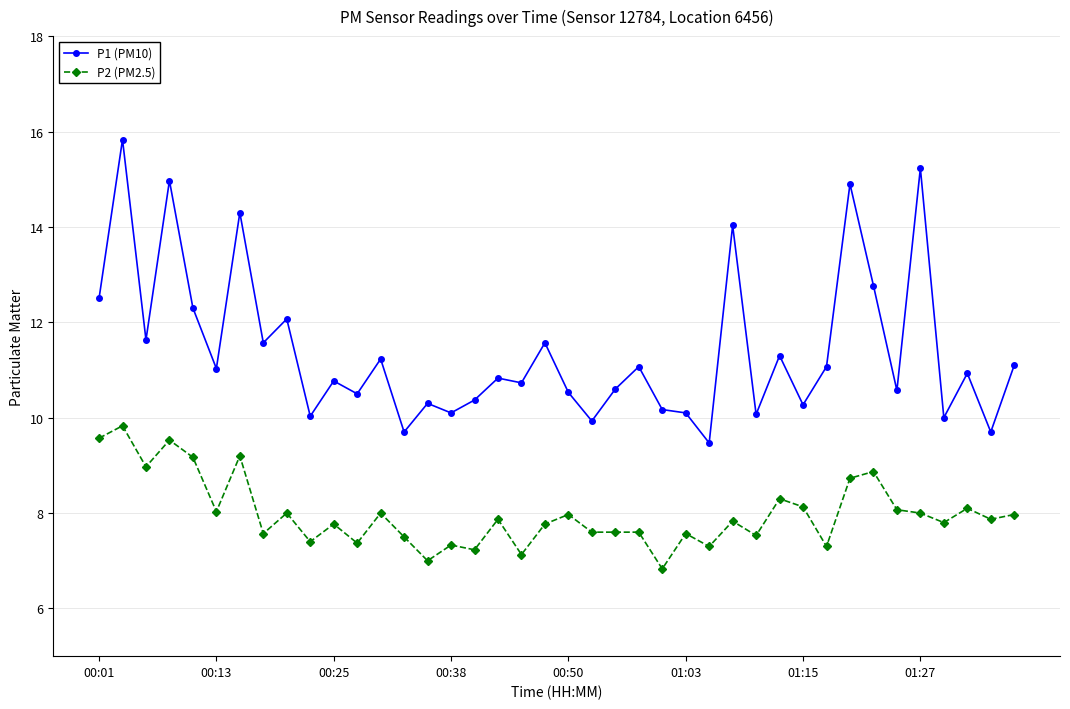

Rank the series by their average value, from highest to lowest.

P1 (PM10), P2 (PM2.5)